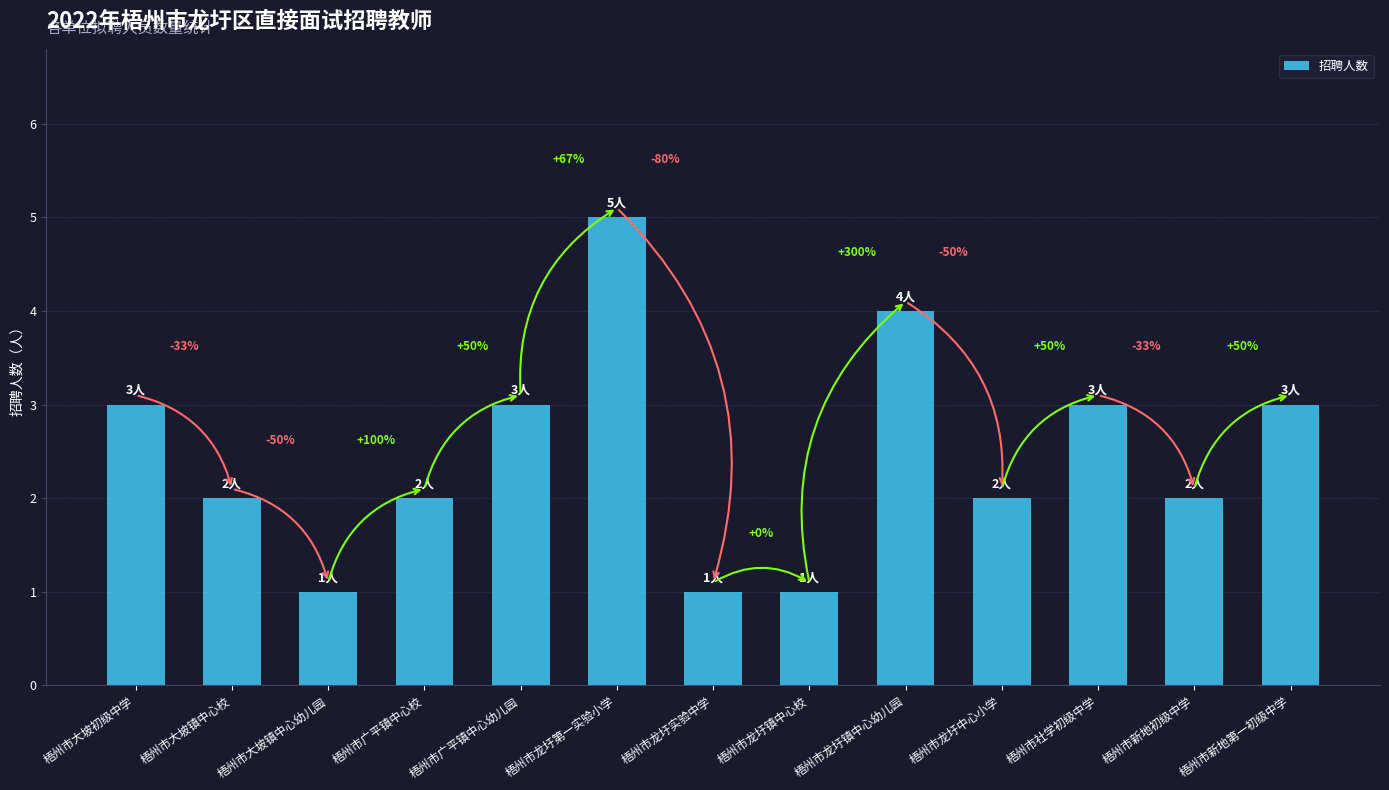

List the labels in order of value, largest first.

梧州市龙圩第一实验小学, 梧州市龙圩镇中心幼儿园, 梧州市大坡初级中学, 梧州市广平镇中心幼儿园, 梧州市社学初级中学, 梧州市新地第一初级中学, 梧州市大坡镇中心校, 梧州市广平镇中心校, 梧州市龙圩中心小学, 梧州市新地初级中学, 梧州市大坡镇中心幼儿园, 梧州市龙圩实验中学, 梧州市龙圩镇中心校